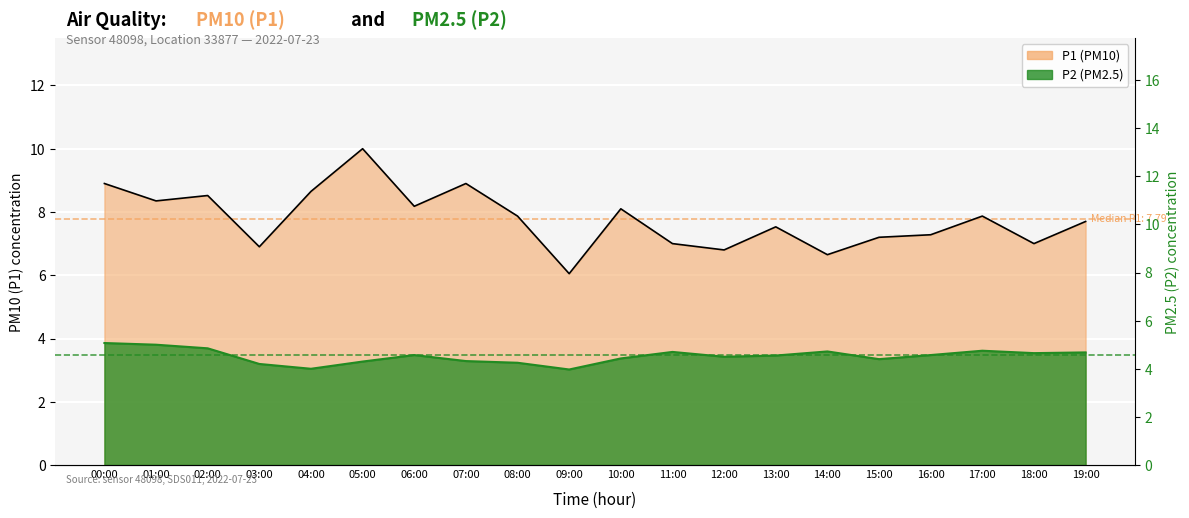

Which series has the widest spread of values?

P1